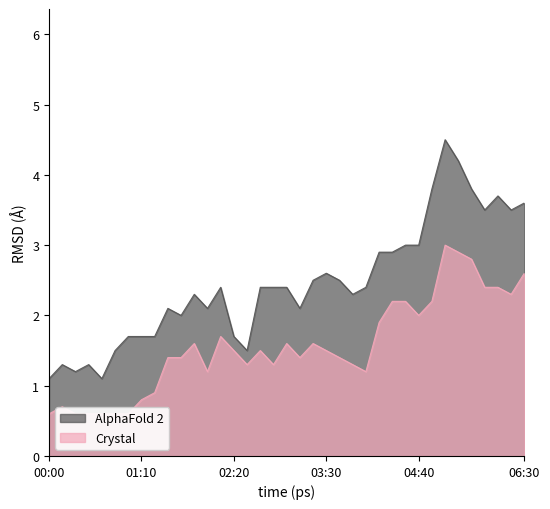

True or false: AlphaFold 2 has a value of 3.6 at 06:30.

True